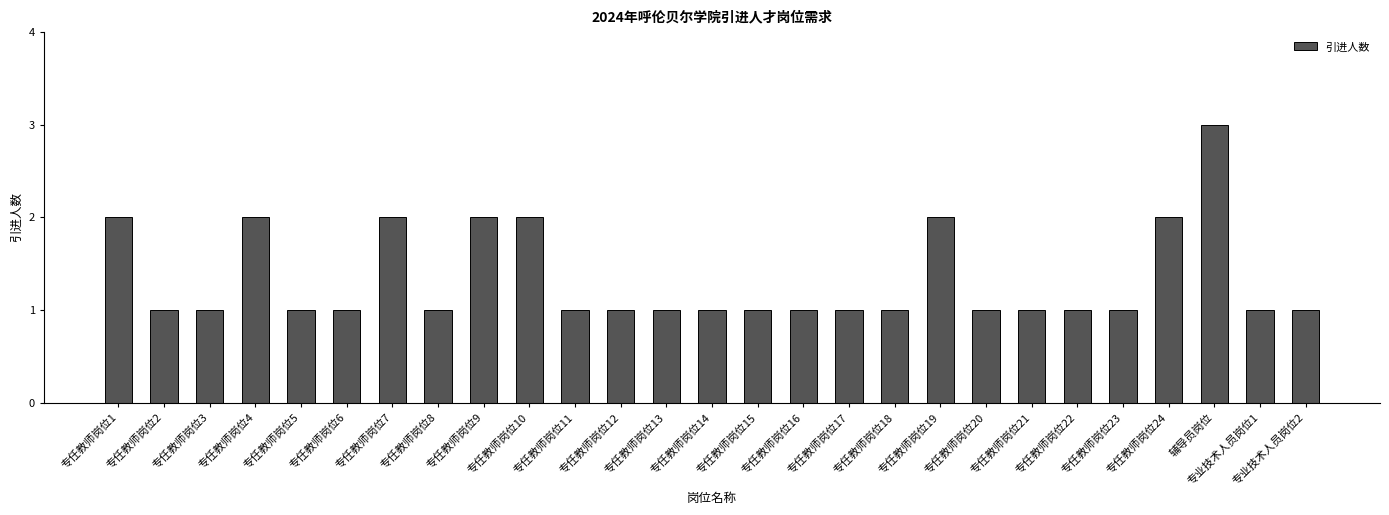

Count the number of categories in the chart.

27